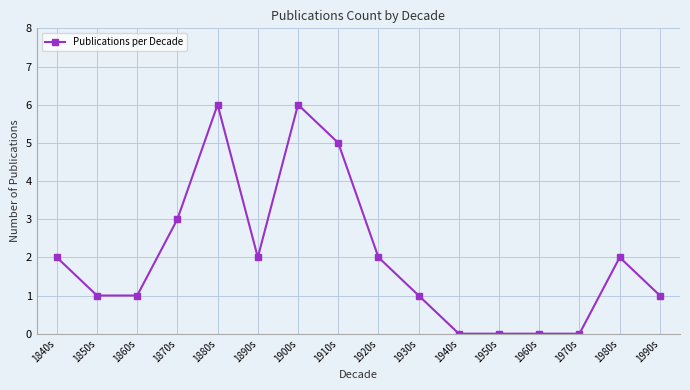

How many distinct data groups are displayed?

1